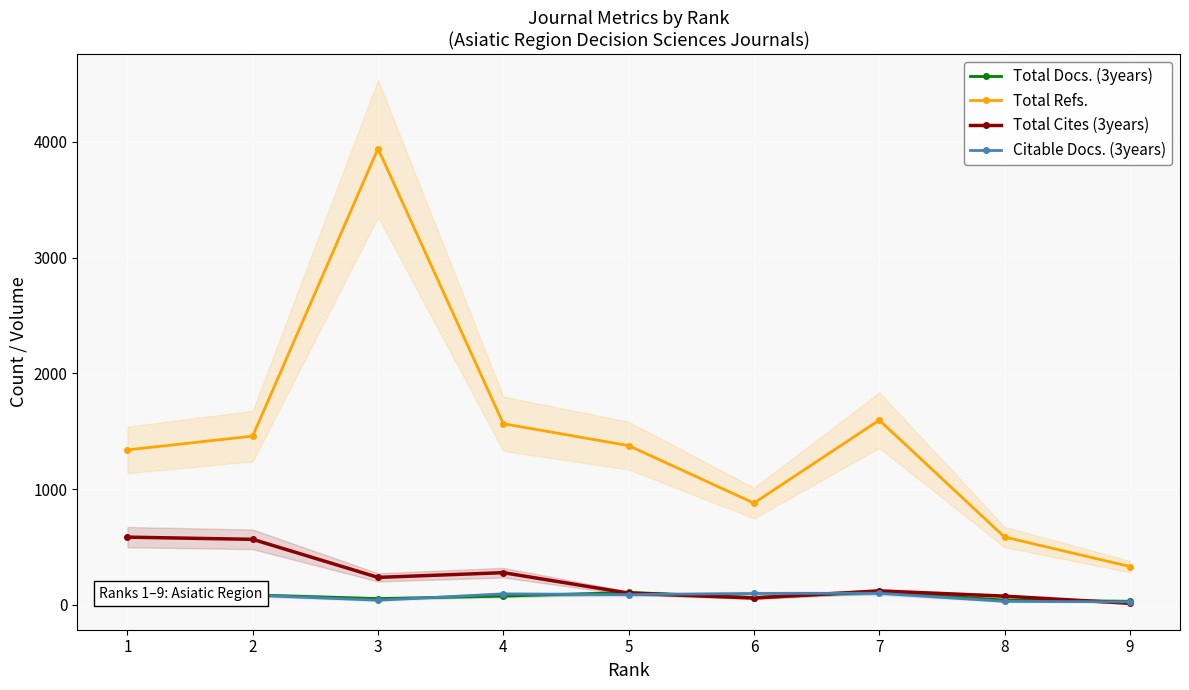

Reading left to right, what are all the values shown in this chart?

Total Docs. (3years): 1=52	2=86	3=54	4=75	5=107	6=63	7=112	8=41	9=31
Total Refs.: 1=1339	2=1458	3=3943	4=1565	5=1376	6=879	7=1596	8=586	9=331
Total Cites (3years): 1=585	2=566	3=237	4=278	5=101	6=59	7=120	8=75	9=13
Citable Docs. (3years): 1=43	2=84	3=40	4=94	5=88	6=98	7=100	8=30	9=26